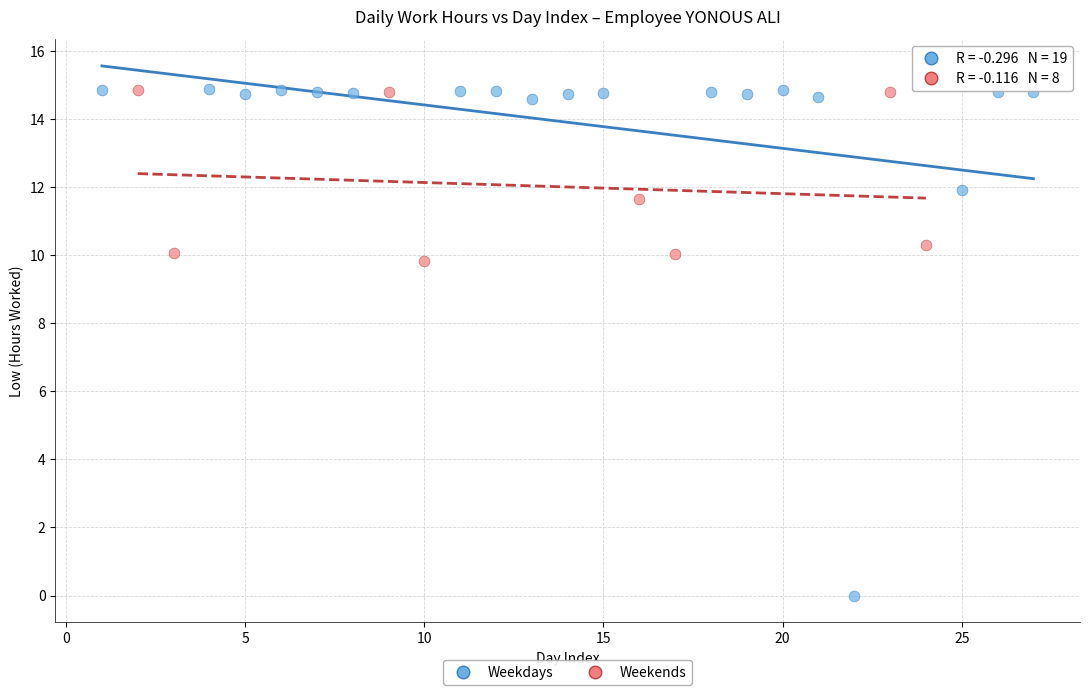

Which series contains the lowest Y value?

Weekdays